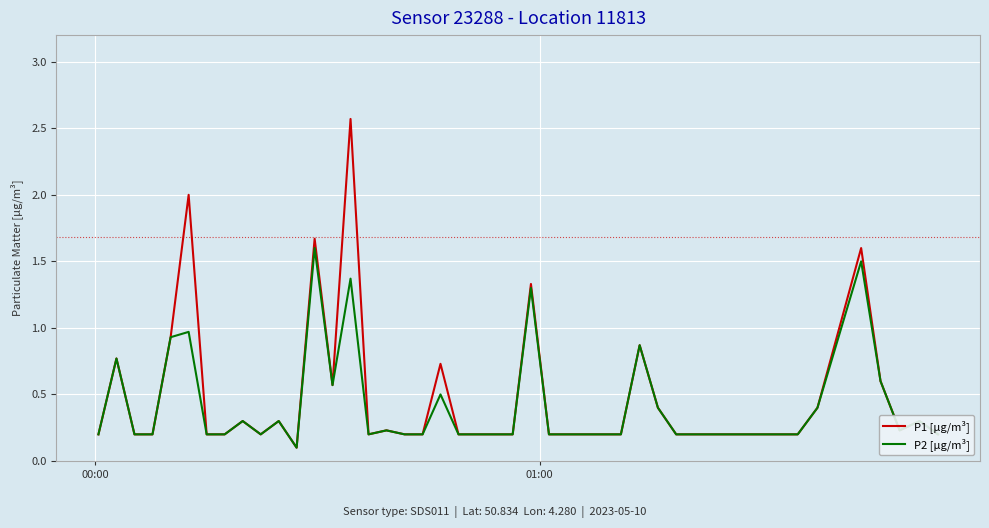

What is the minimum value shown in the chart?

0.1